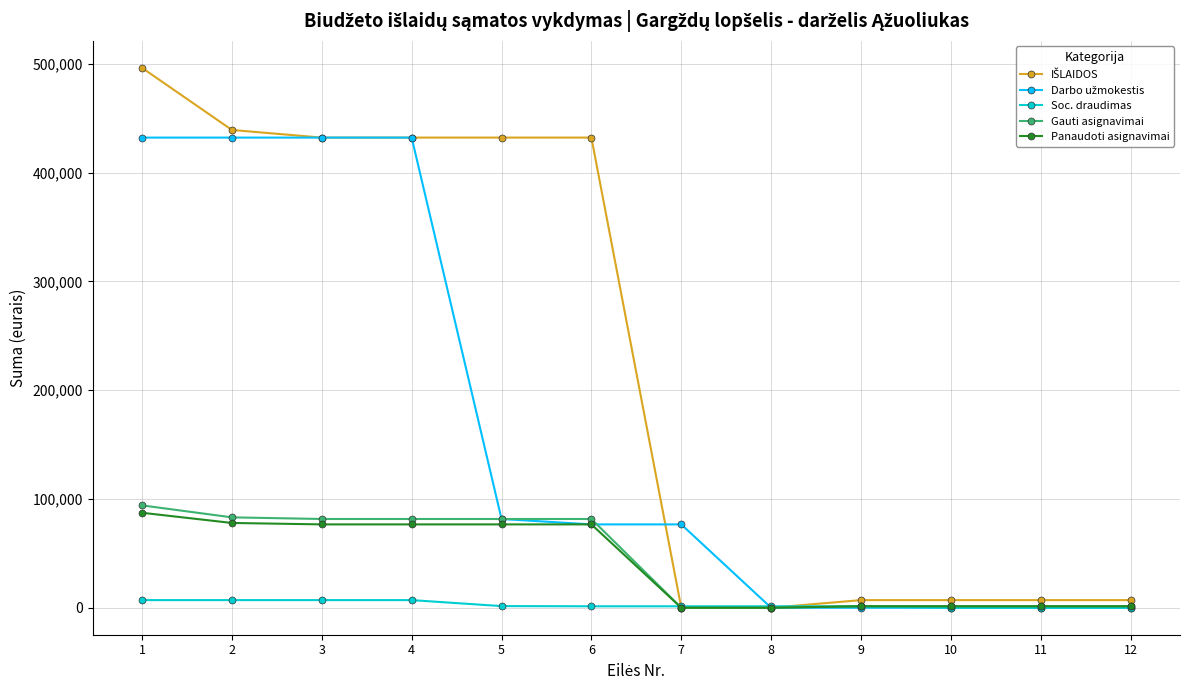

Does the chart have visible grid lines?

Yes